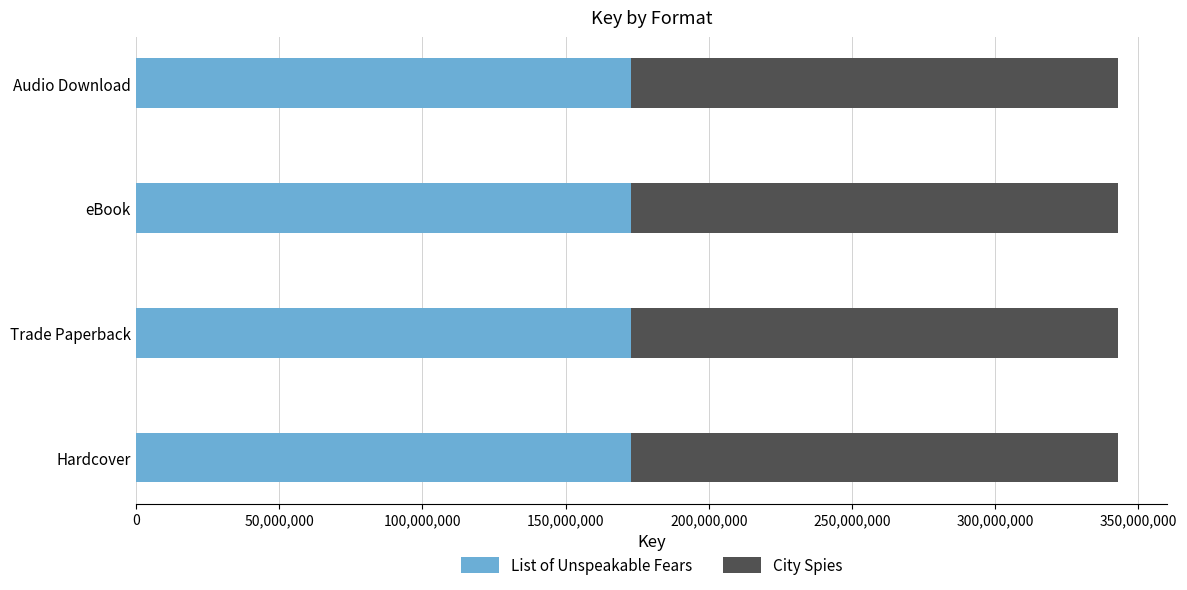

What is the minimum value for List of Unspeakable Fears?

172990645